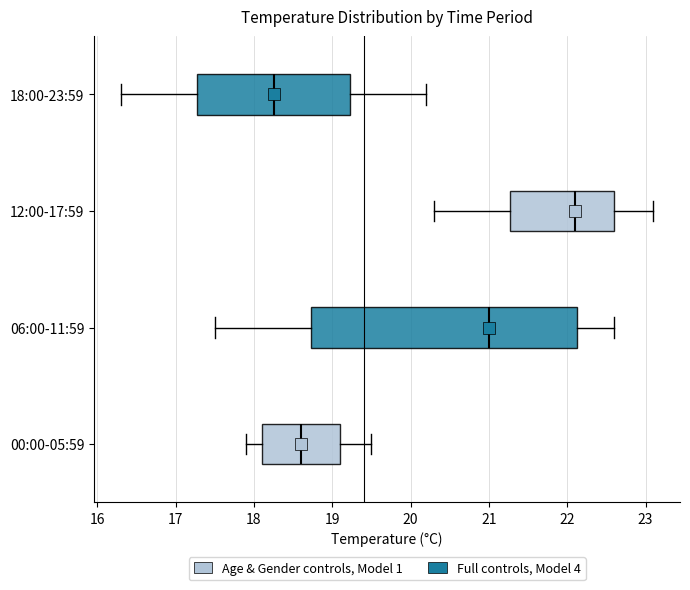

Reading bottom to top, read every box against the x-axis: the position of its median line, the range the box covers, and the ends of its whiskers. The values are not printed on the chart, so give them approximately, as read against the axis.

00:00-05:59: median 18.6, box 18.1 to 19.1, whiskers 17.9 to 19.5
06:00-11:59: median 21.0, box 18.7 to 22.1, whiskers 17.5 to 22.6
12:00-17:59: median 22.1, box 21.3 to 22.6, whiskers 20.3 to 23.1
18:00-23:59: median 18.3, box 17.3 to 19.2, whiskers 16.3 to 20.2